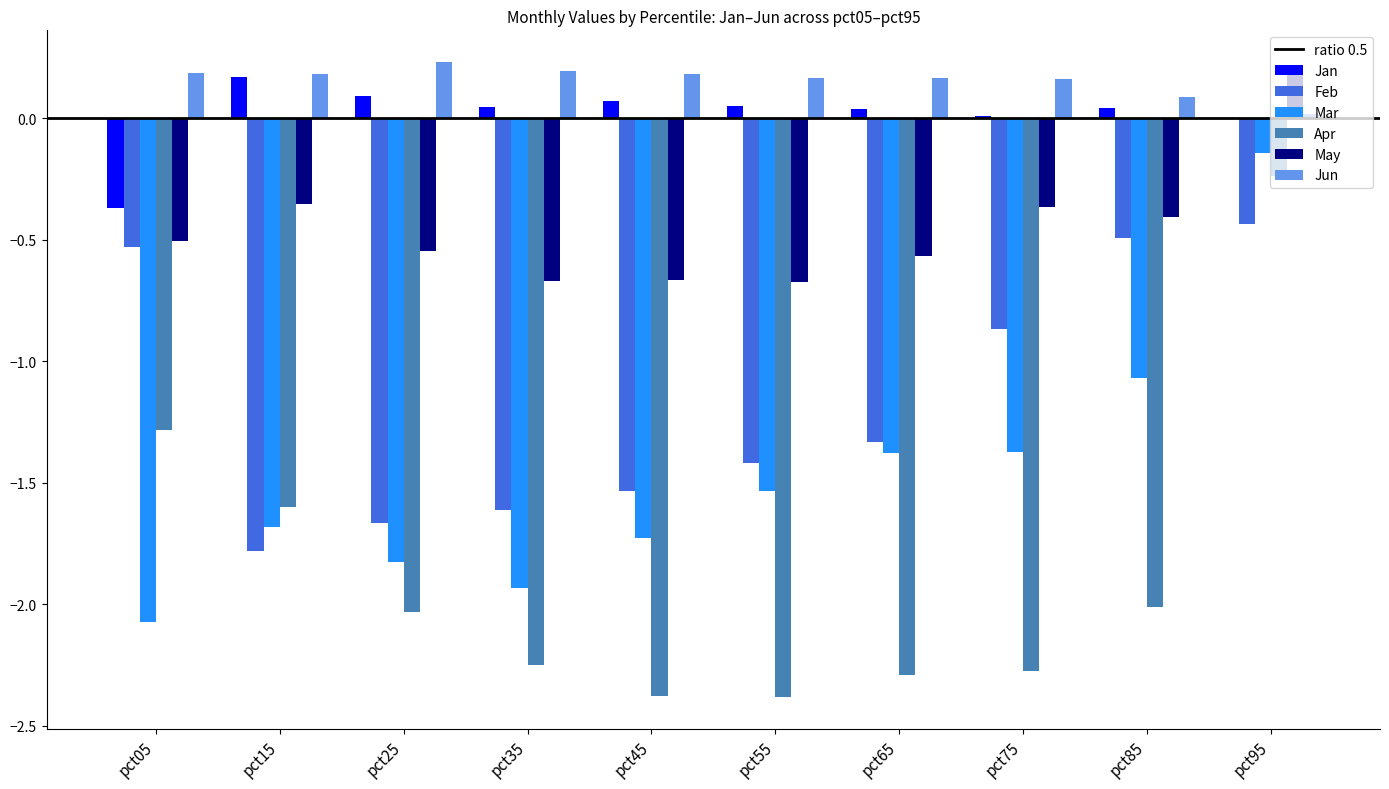

What is the sum of all May values?

-4.5